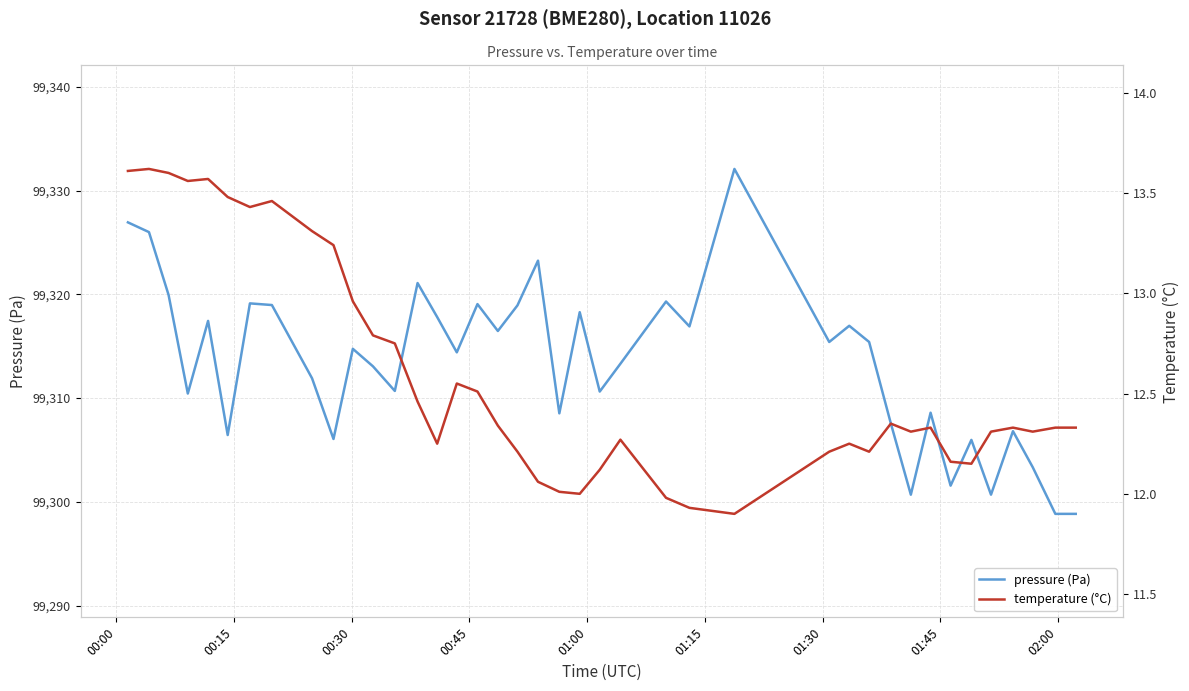

What are all the series names shown in the legend?

pressure, temperature